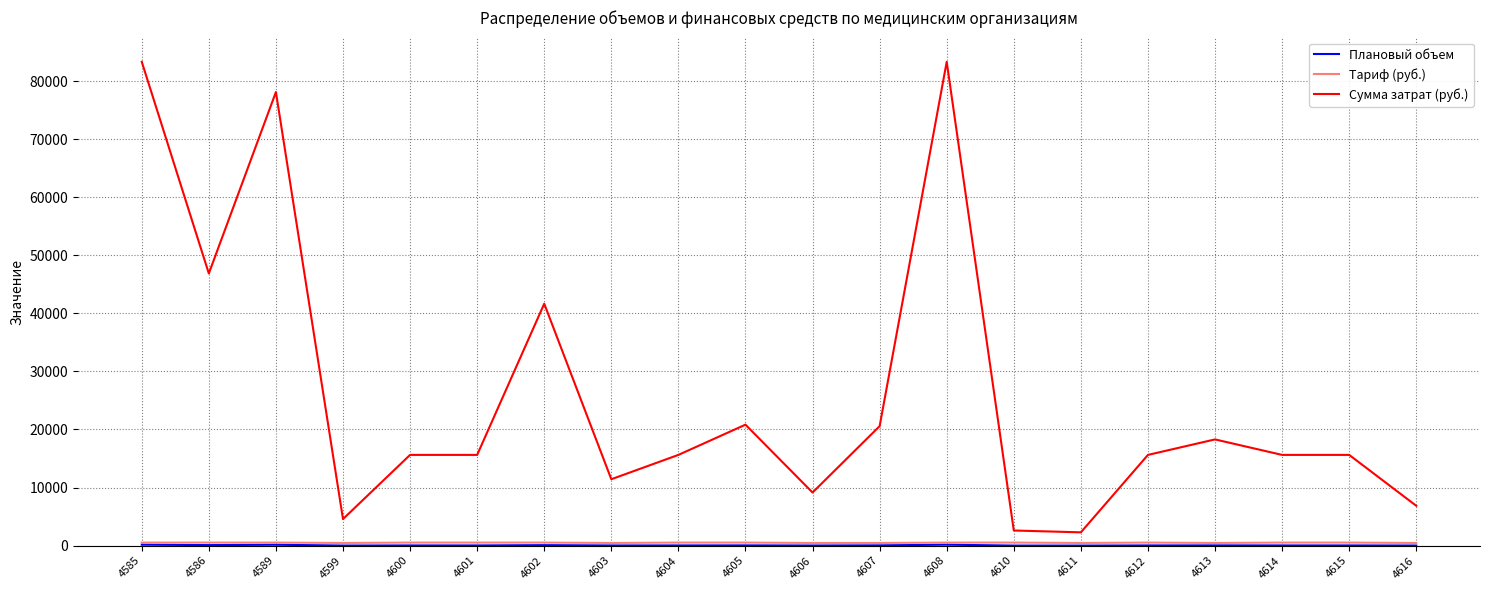

At how many categories does at least one series exceed 35121?

5